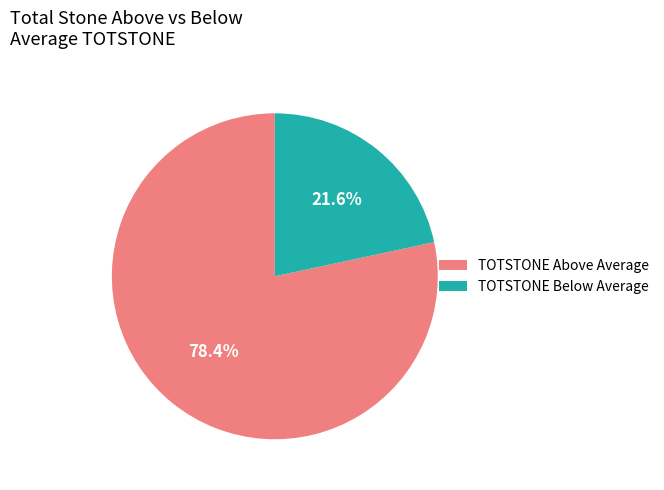

Does any single category account for the majority?

Yes